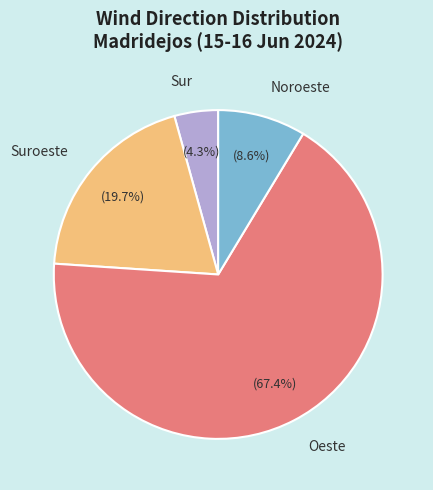

The Oeste slice represents 18% of the pie. True or false?

False